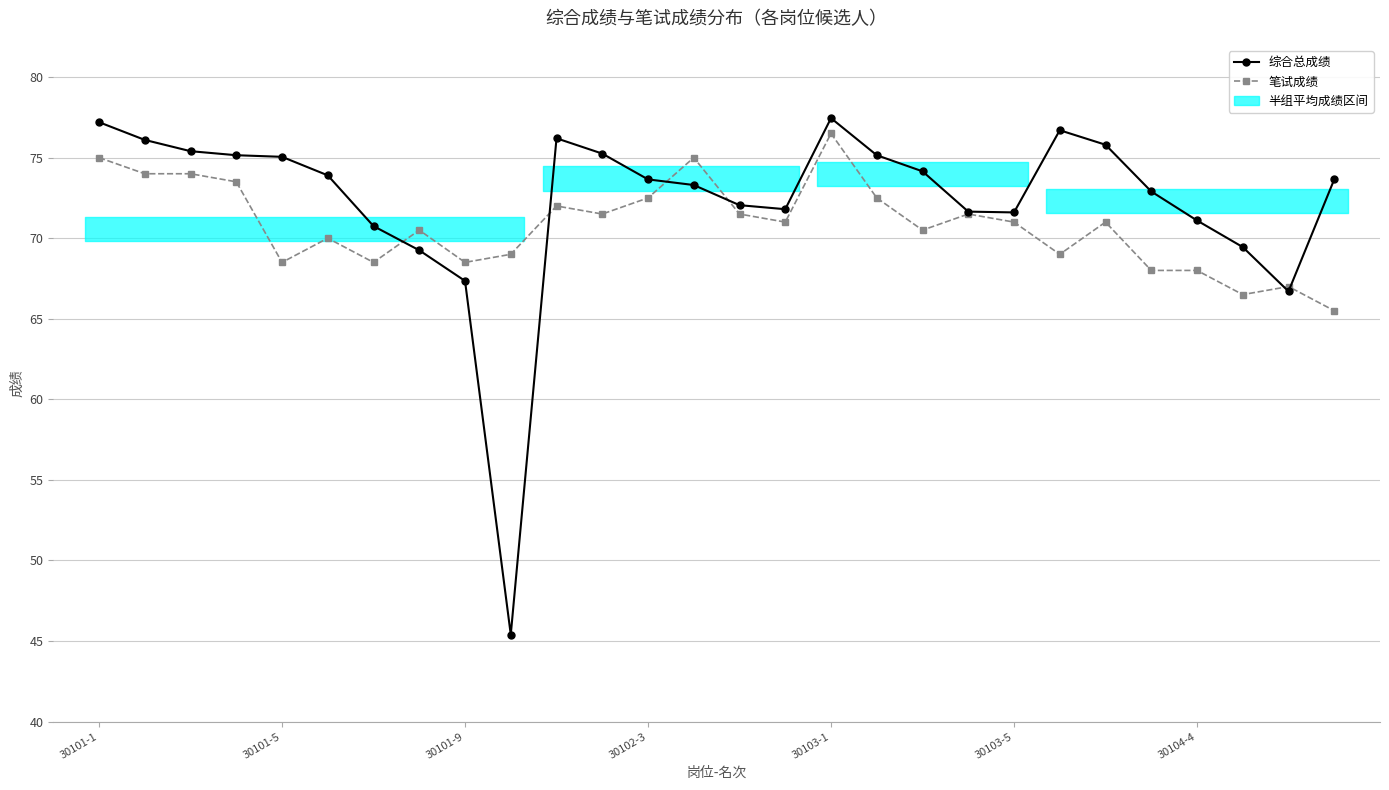

Reading left to right, list all the values displayed in this chart.

综合总成绩: 77.2	76.1	75.4	75.2	75.0	73.9	70.8	69.2	67.3	45.4	76.2	75.2	73.7	73.3	72.0	71.8	77.5	75.2	74.2	71.7	71.6	76.7	75.8	72.9	71.1	69.5	66.7	73.7
笔试成绩: 75.0	74.0	74.0	73.5	68.5	70.0	68.5	70.5	68.5	69.0	72.0	71.5	72.5	75.0	71.5	71.0	76.5	72.5	70.5	71.5	71.0	69.0	71.0	68.0	68.0	66.5	67.0	65.5